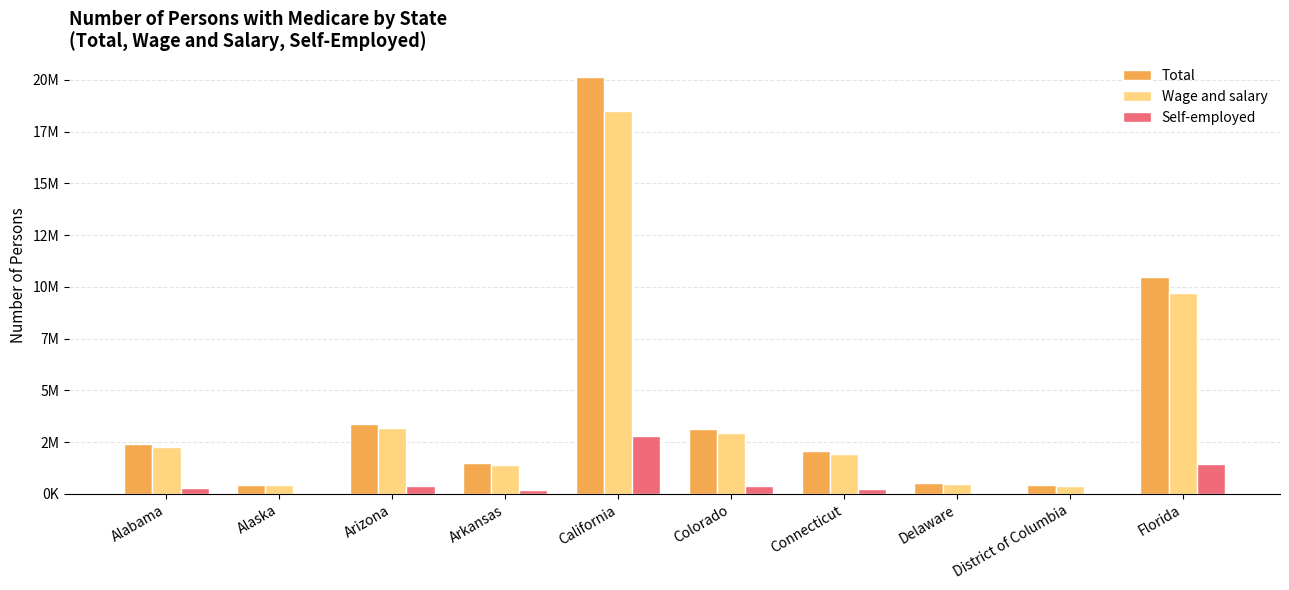

Which series has the largest total across all categories?

Total